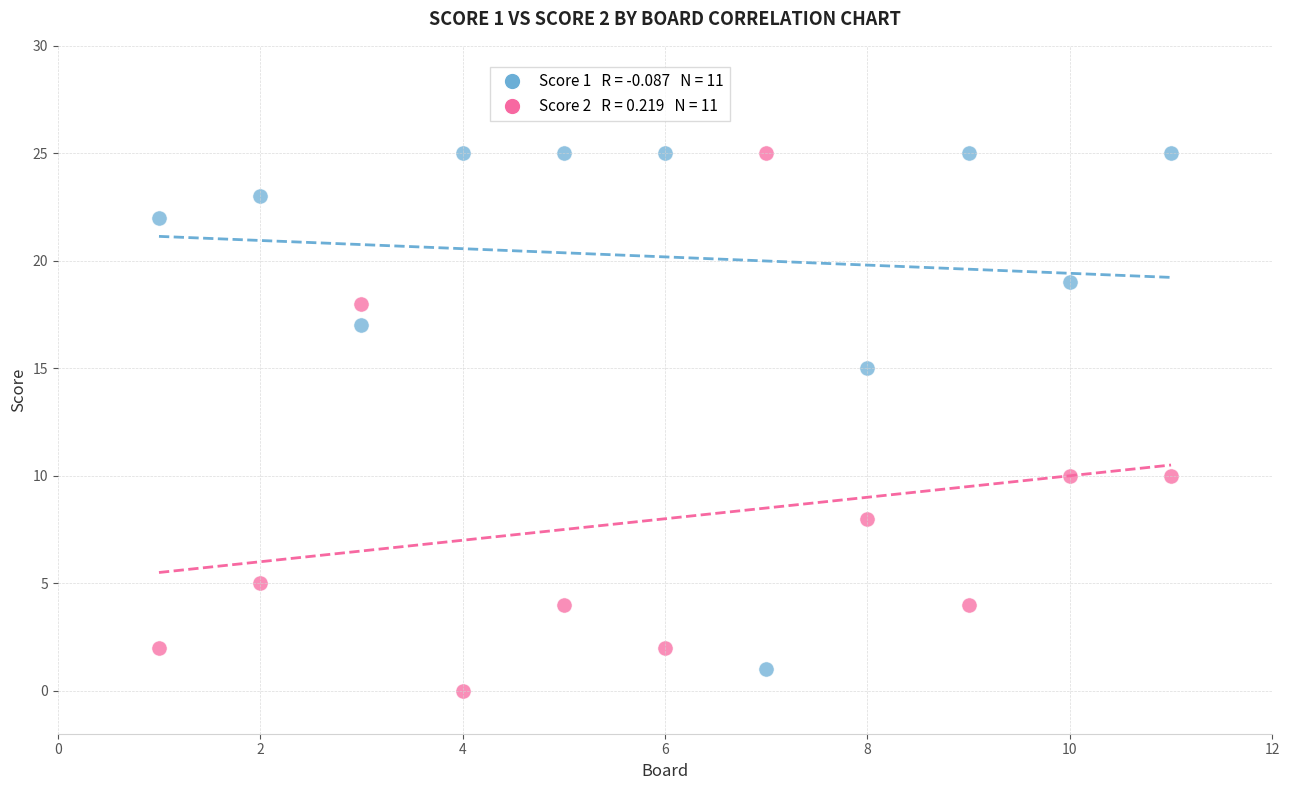

Across all data points, what is the range of Y values (max minus min)?

25